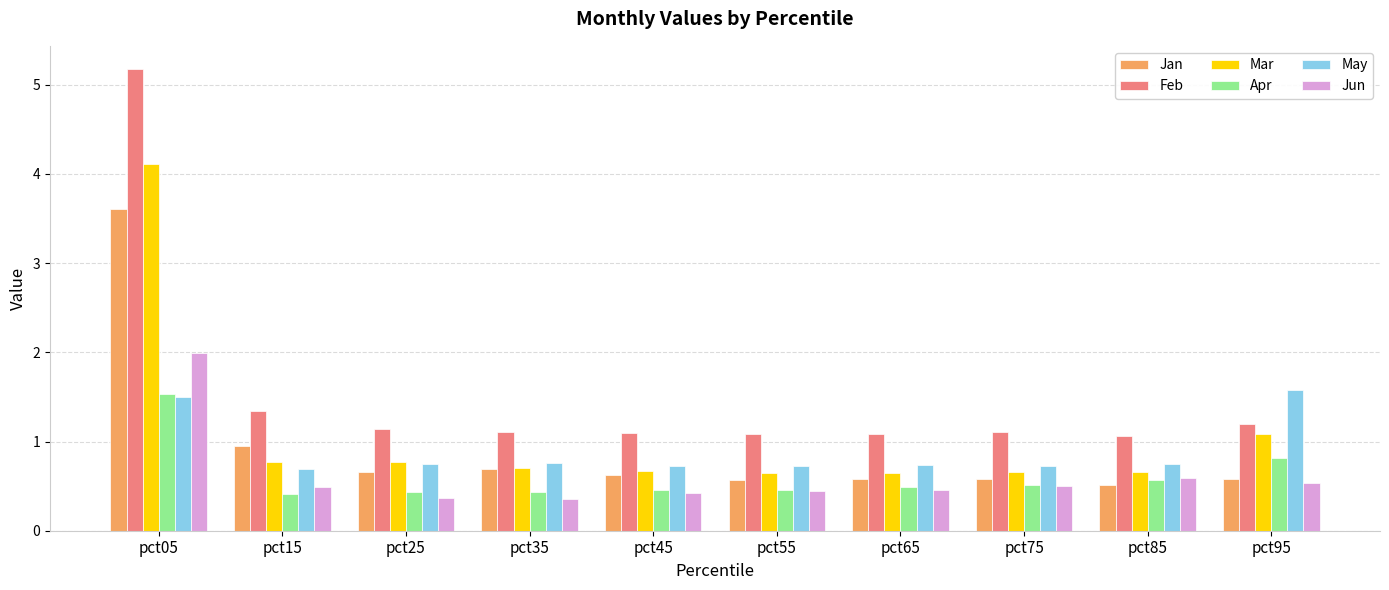

What is the difference between the Mar values at pct15 and pct65?

0.1